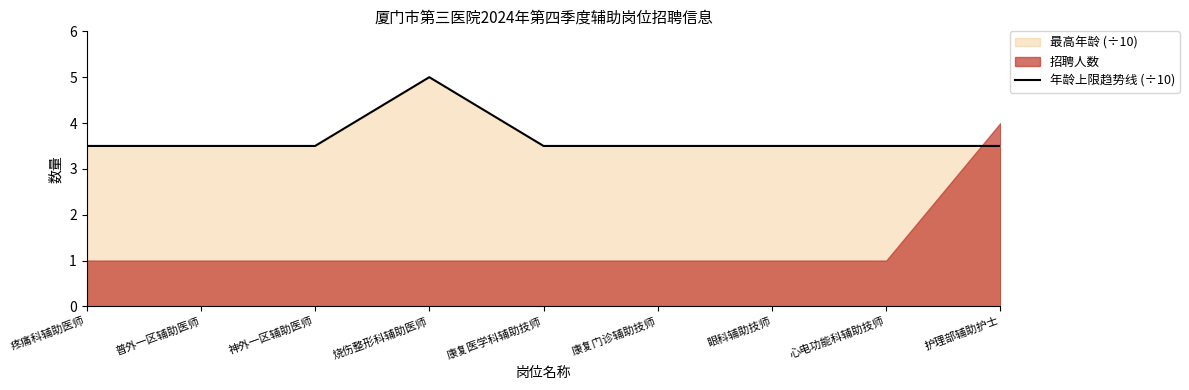

How many values are between 3 and 4?

8